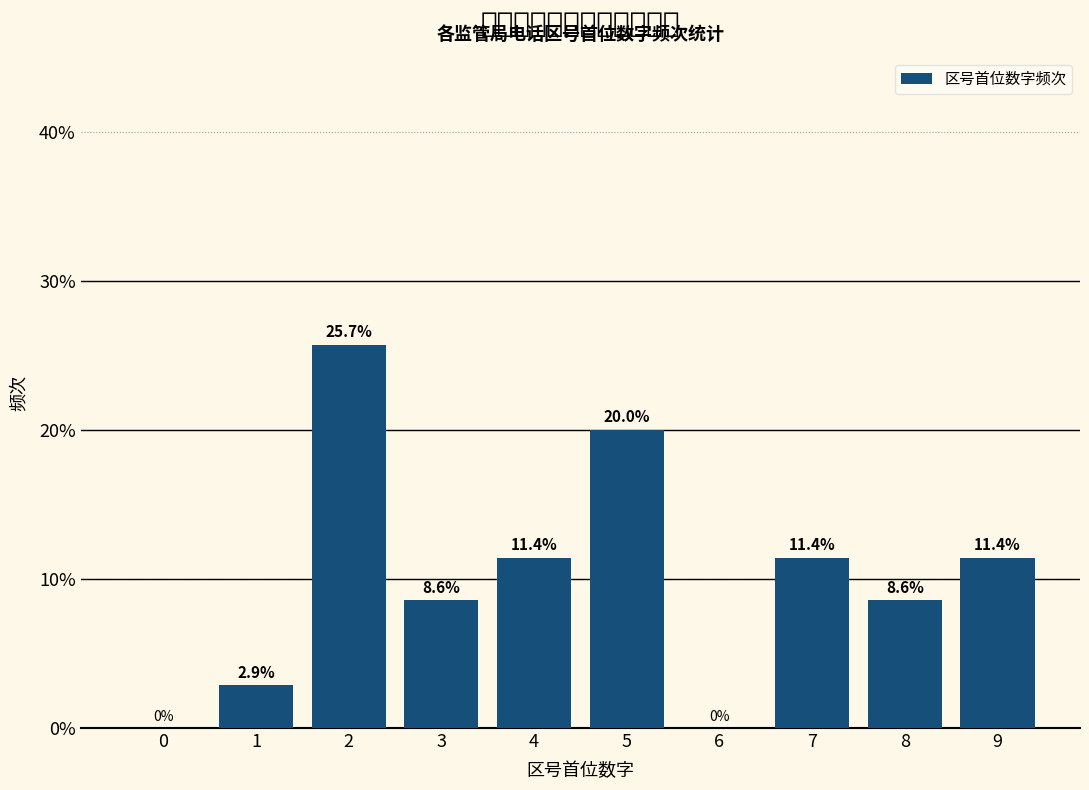

What is the greatest value displayed?

25.7